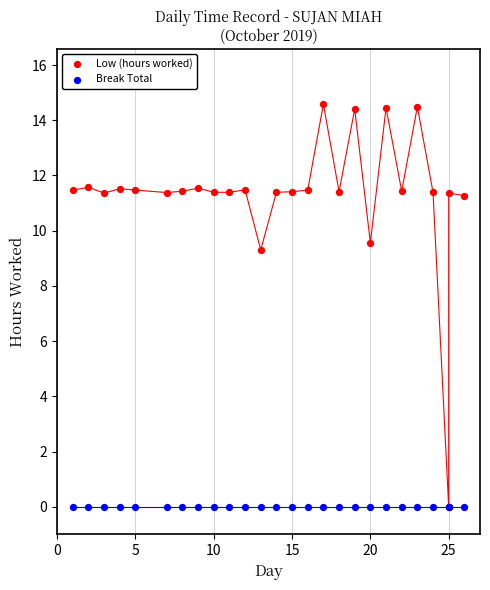

In the Low (hours worked) series, what Y value is closest to 7?

9.3